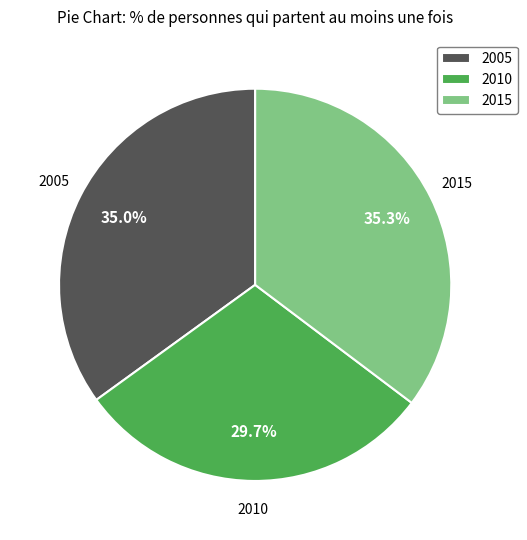

What percentage is the 2015 slice, to the nearest percent?

35%